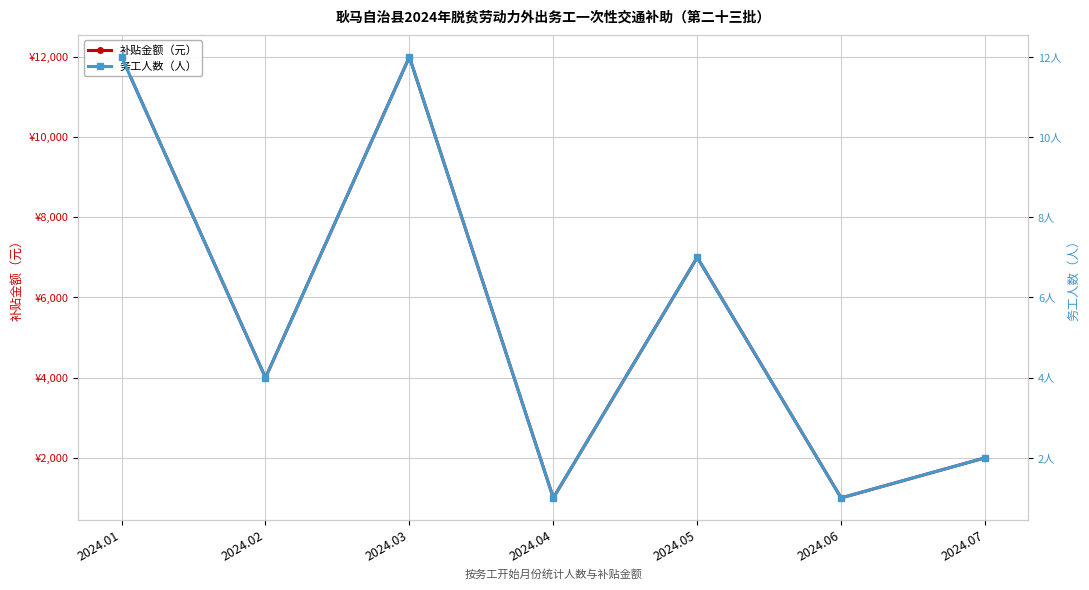

At which category does 补贴金额（元） reach its first local peak?

2024.03